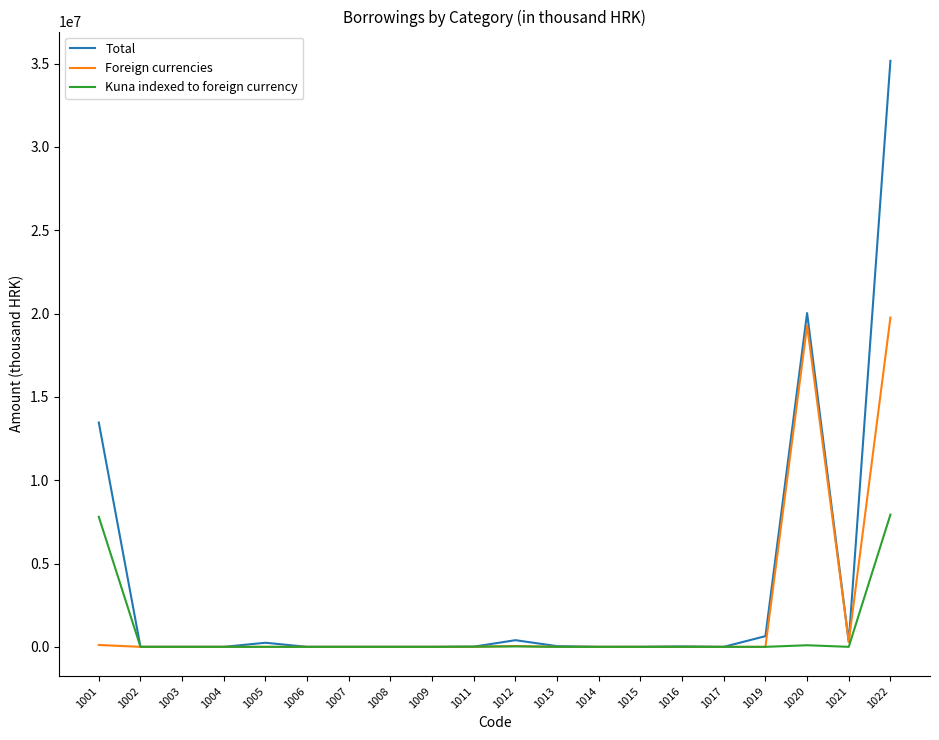

At which category is the sum across all series the highest?

1022